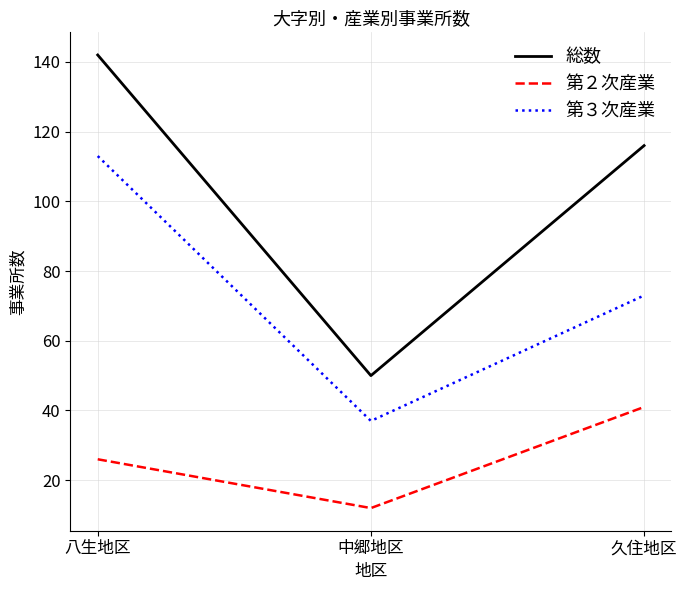

How many lines are shown in the chart?

3